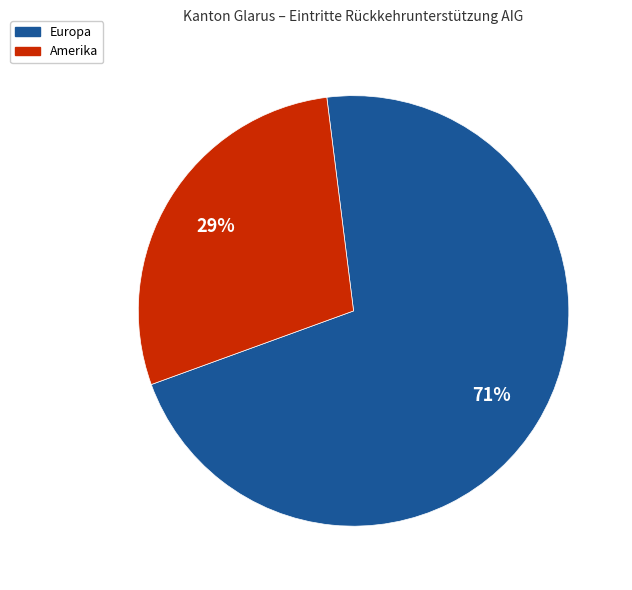

To the nearest percent, what is the average slice percentage?

50%